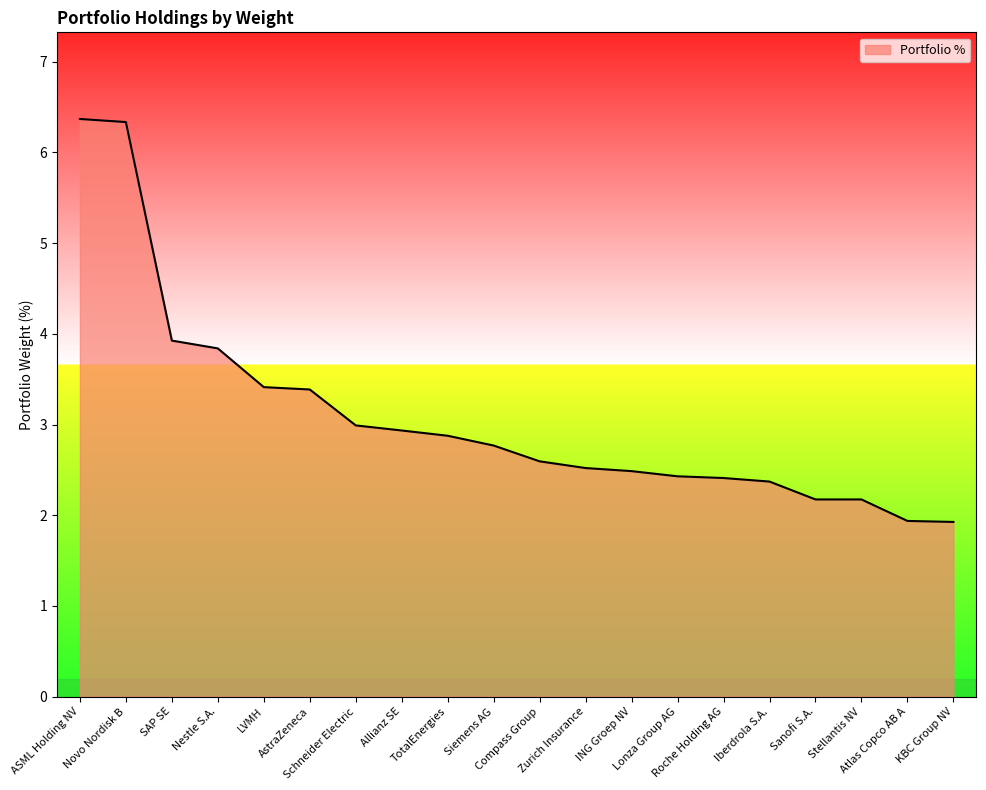

What is the smallest value displayed?

1.9